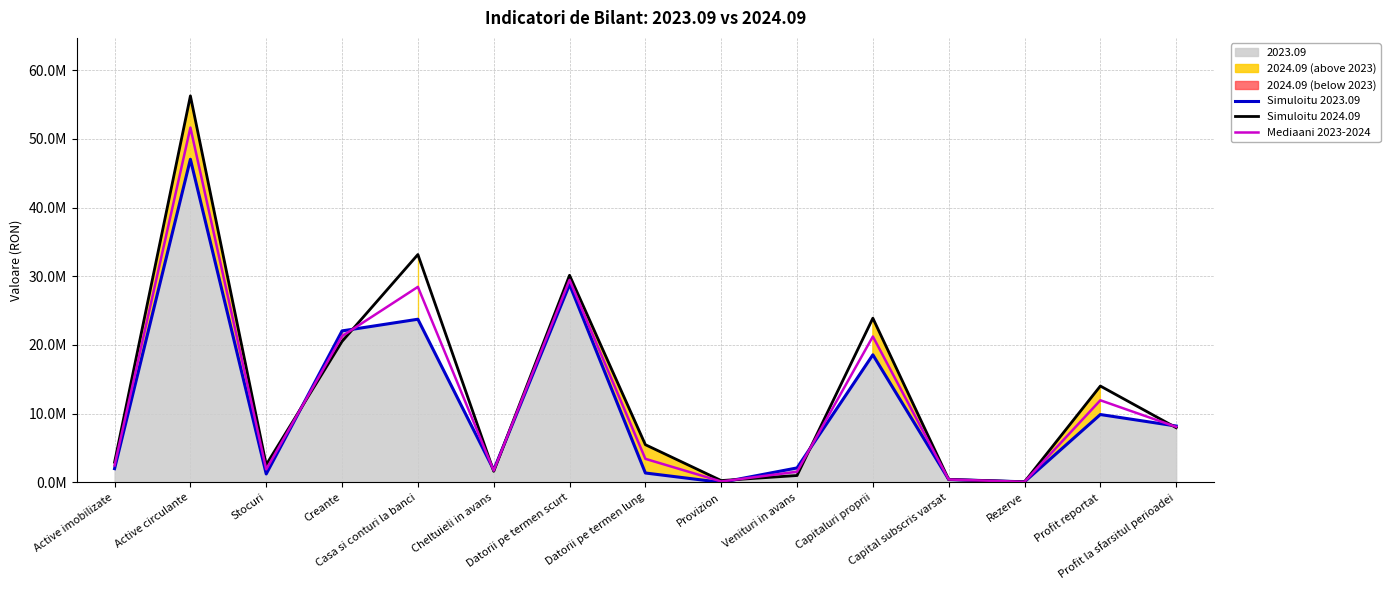

Between Casa si conturi la banci and Capital subscris varsat, which series saw the biggest shift?

Simuloitu 2024.09